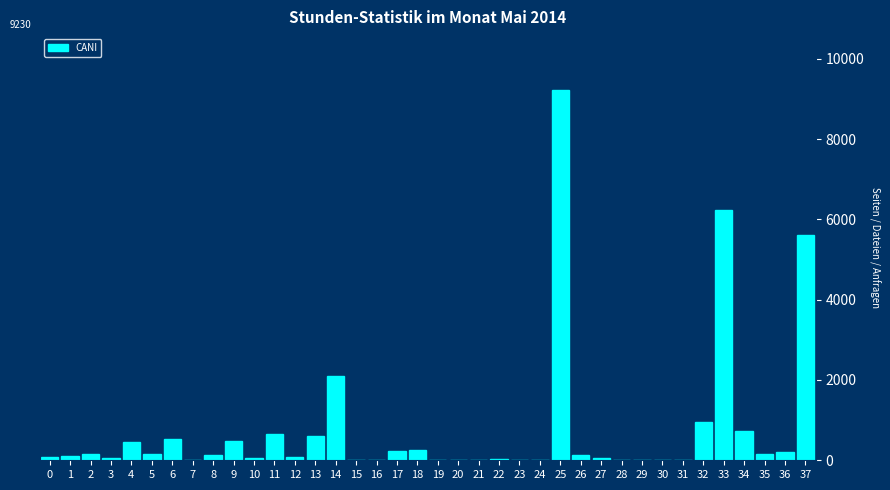

What is the sum of all values?

29555